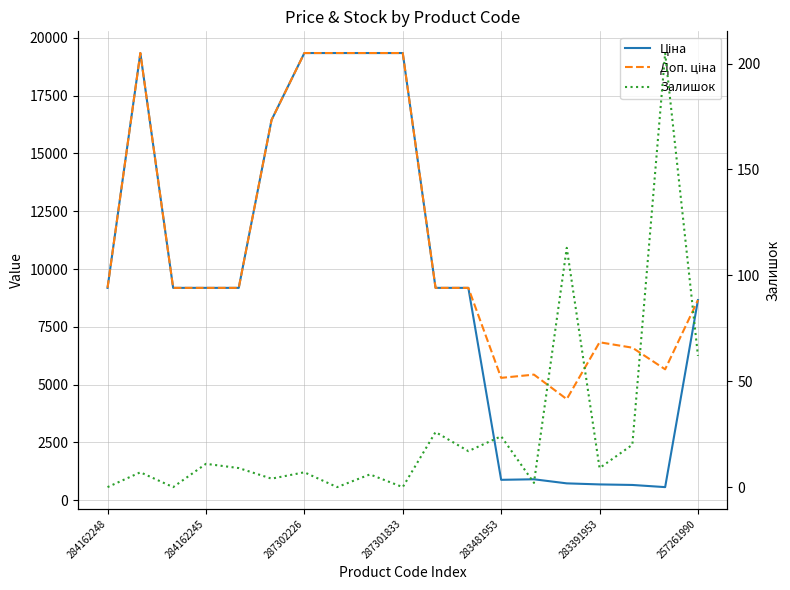

Which has a higher value, 10 or 287301833?

10